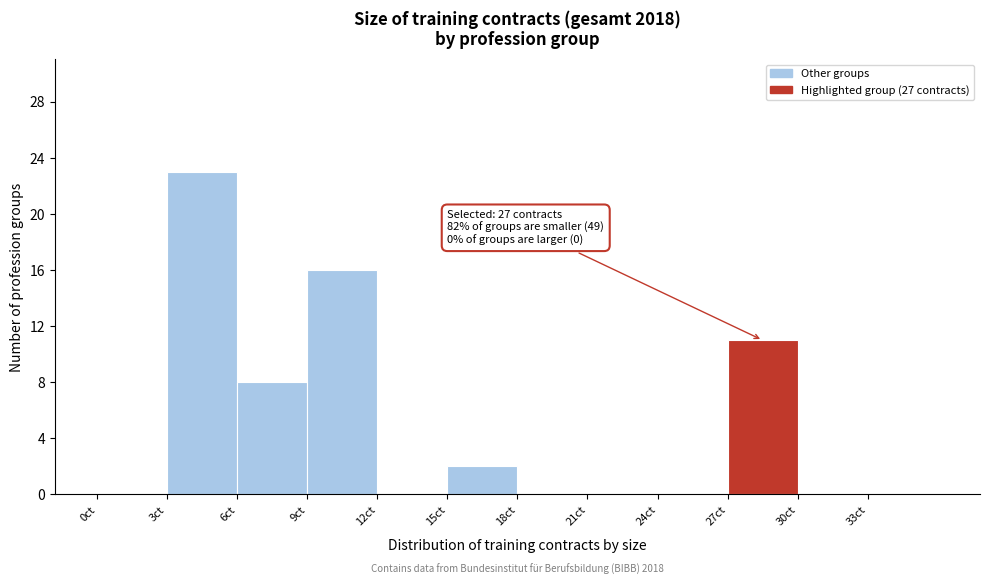

Which range on the x-axis has the tallest bar?

3 to 6